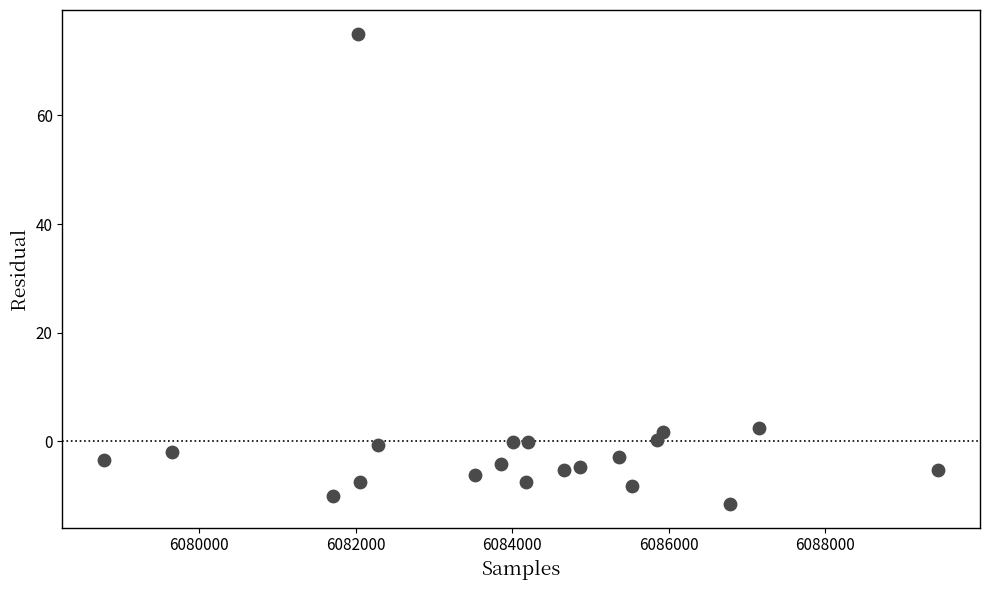

What is the range of X values (max minus min)?

10659.0